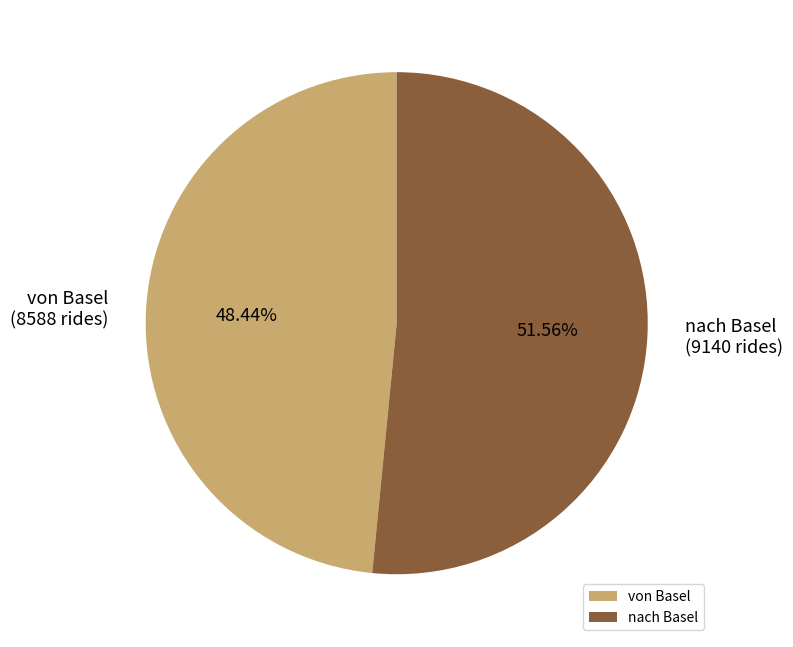

Which has a higher value, von Basel or nach Basel?

nach Basel